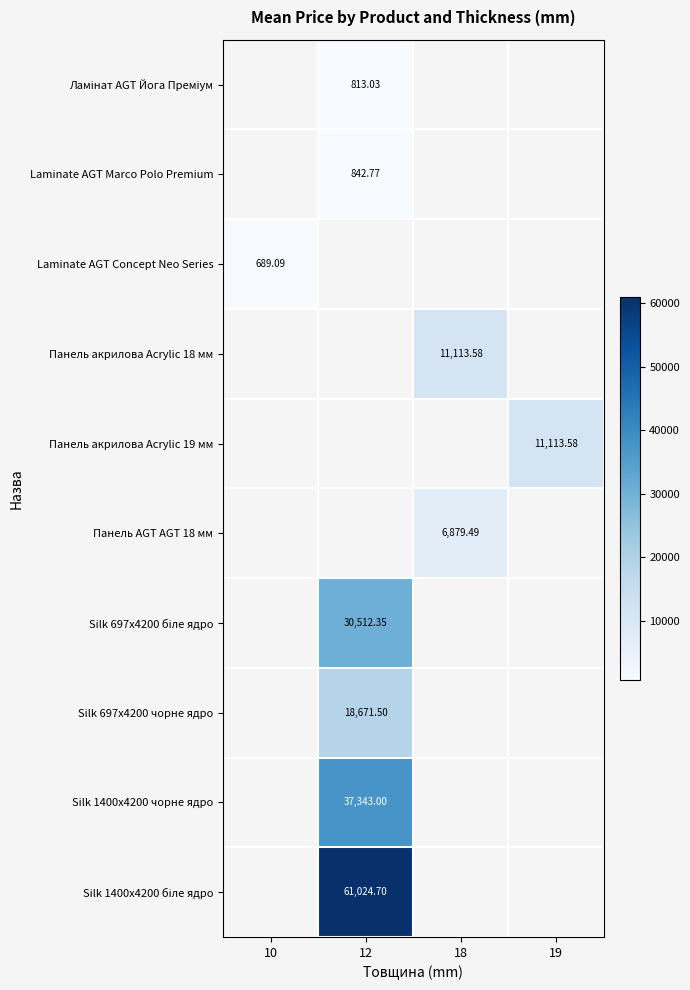

How many values in the Панель AGT AGT 18 мм series exceed 6879?

1